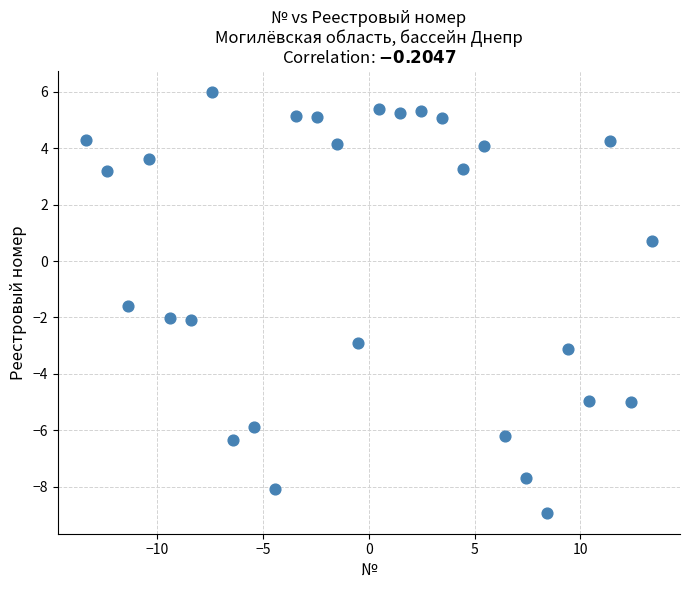

What is the range of Y values (max minus min)?

14.9